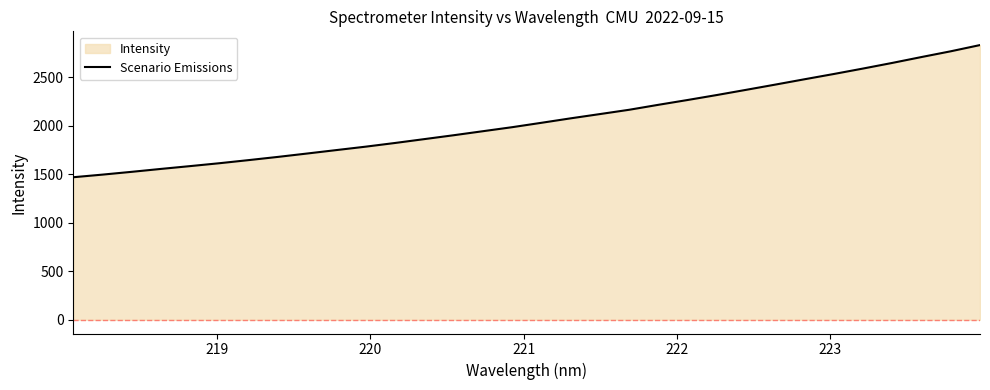

Reading left to right, what are all the values shown in this chart?

1469.5	1496.5	1525.3	1555.3	1584.4	1614.2	1646.3	1679.4	1714.4	1749.8	1785.0	1823.0	1862.7	1902.6	1944.2	1985.6	2030.8	2076.9	2120.8	2165.1	2216.4	2266.0	2317.3	2370.6	2424.7	2479.8	2534.0	2590.2	2648.1	2708.8	2767.9	2832.0